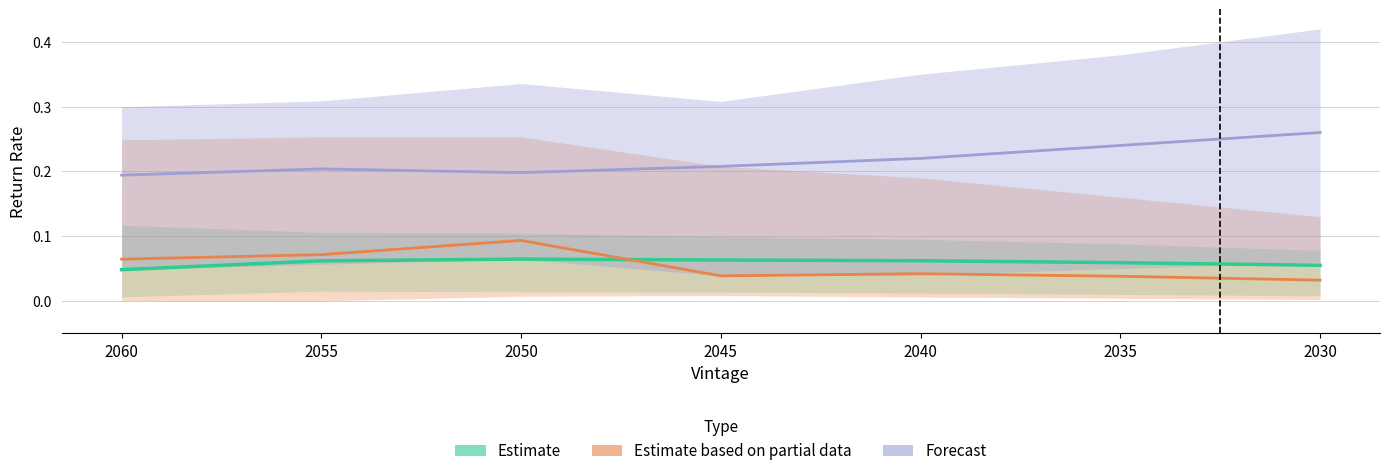

How many interior local valleys does the Forecast series have?

1